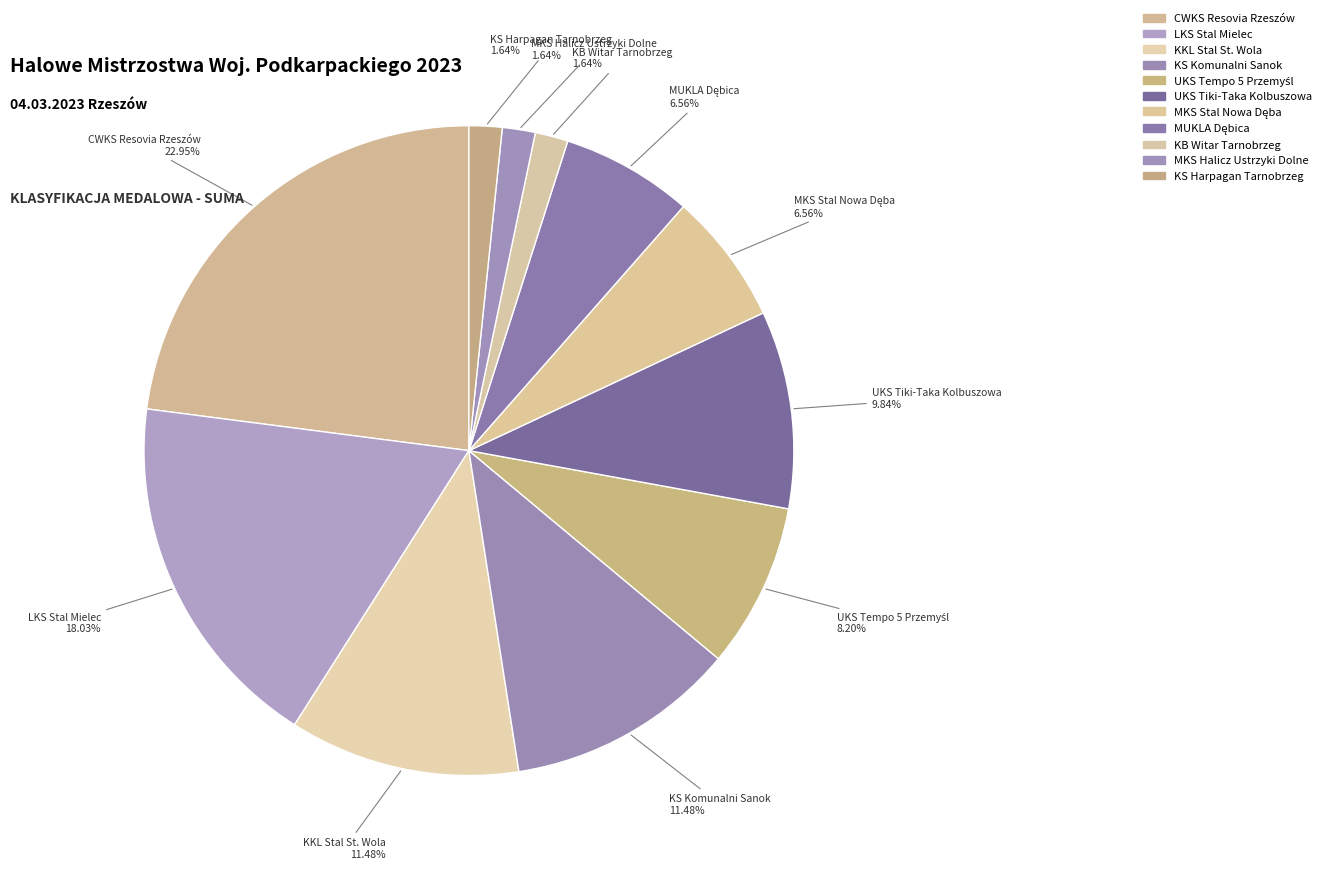

Which slice is the largest?

CWKS Resovia Rzeszów